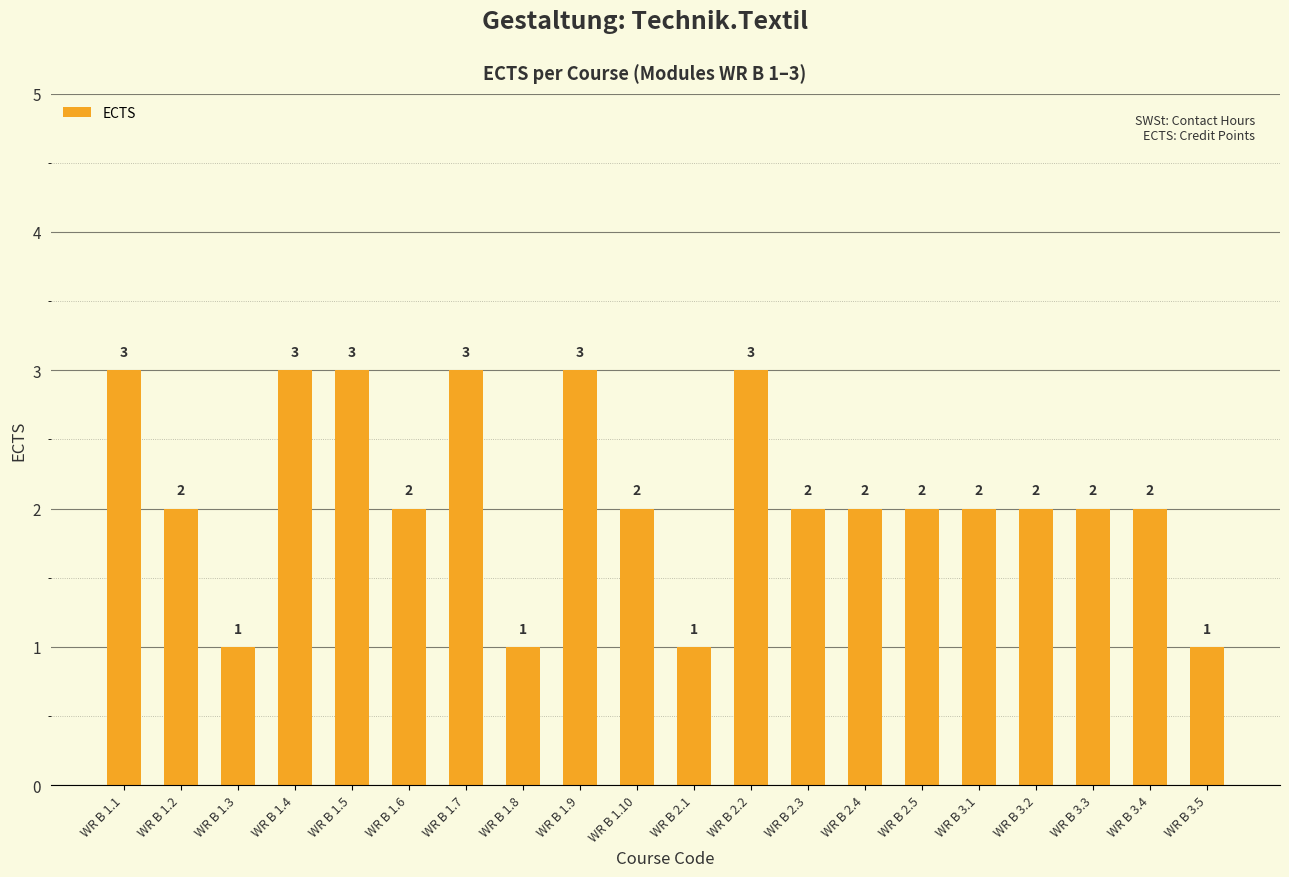

How many values are below 2?

4